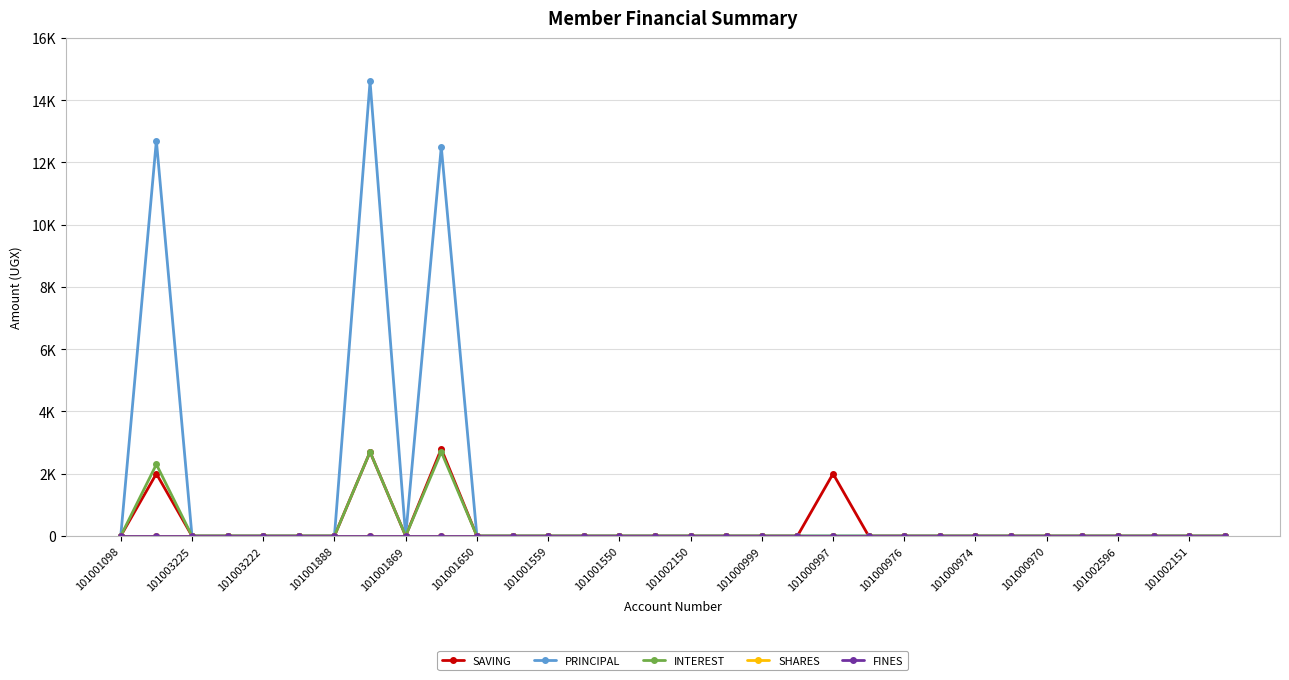

At which label is INTEREST closest to 1350?

101003225